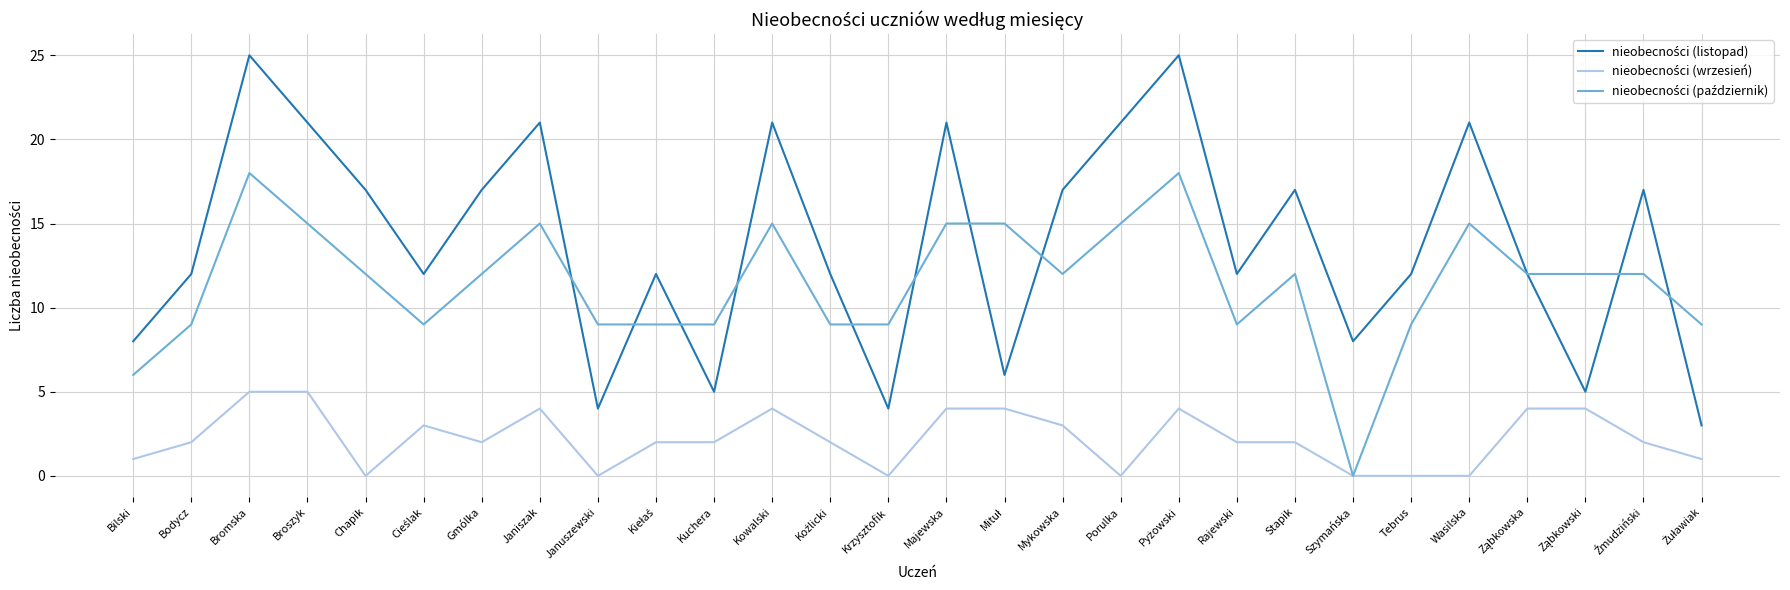

What is the total value across all series at Kuchera?

16